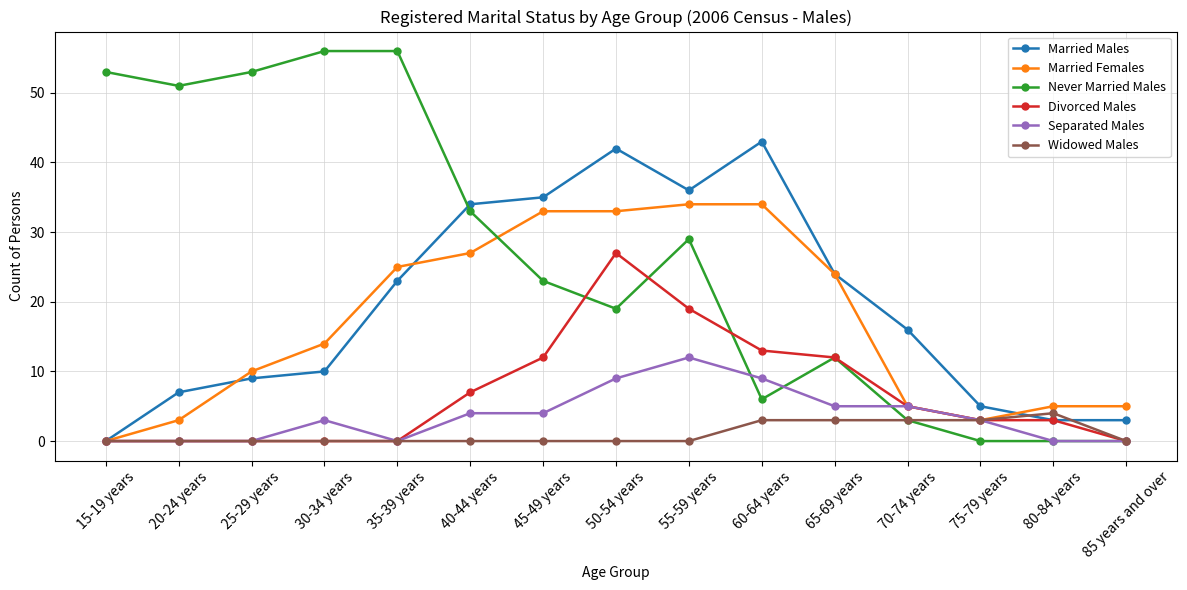

After their last crossing, which series has the higher values: Married Males or Never Married Males?

Married Males